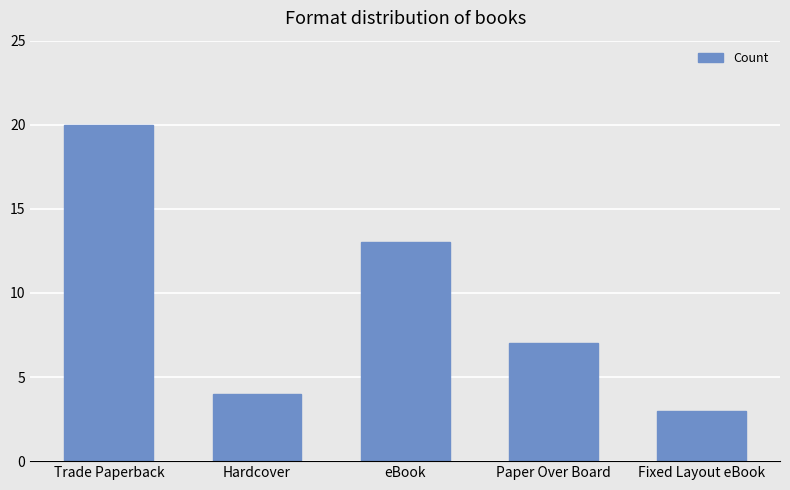

Reading left to right, list all the values displayed in this chart.

Trade Paperback=20	Hardcover=4	eBook=13	Paper Over Board=7	Fixed Layout eBook=3